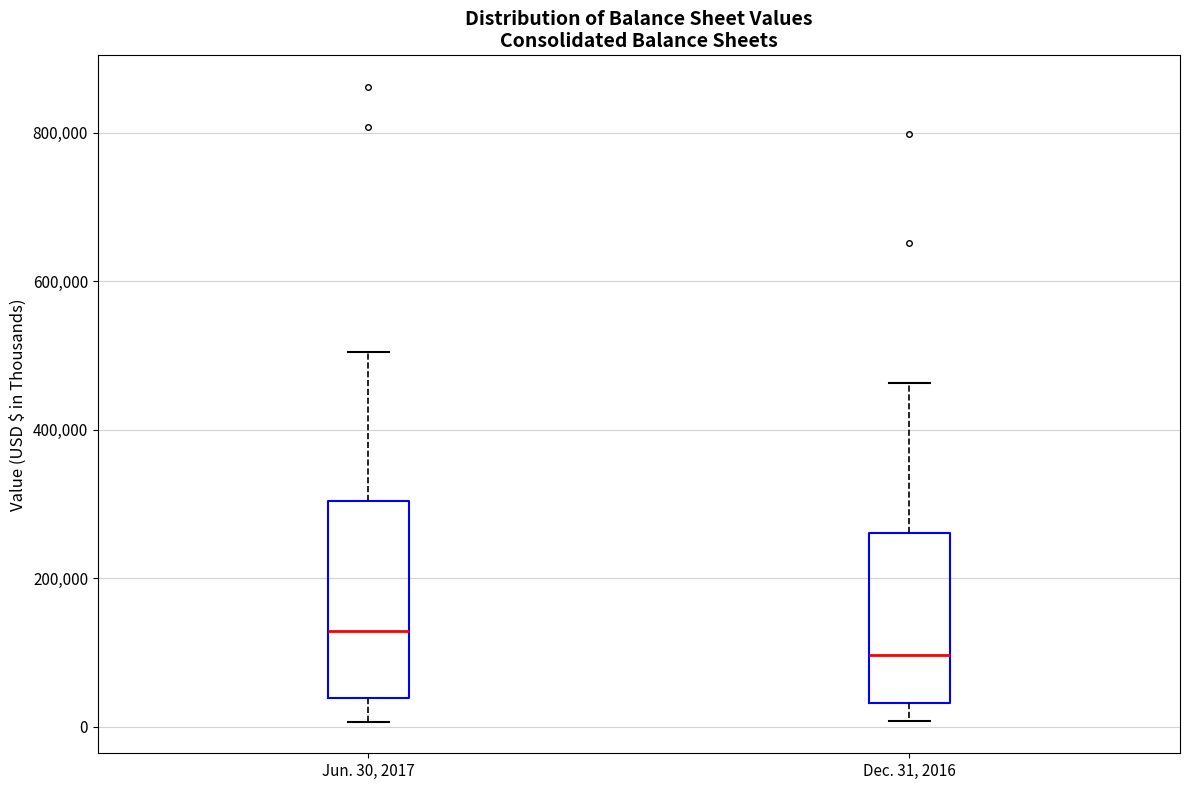

Where does the median line of the box for Jun. 30, 2017 sit on the y-axis? The values are not printed on the chart, so give them approximately, as read against the axis.

120000